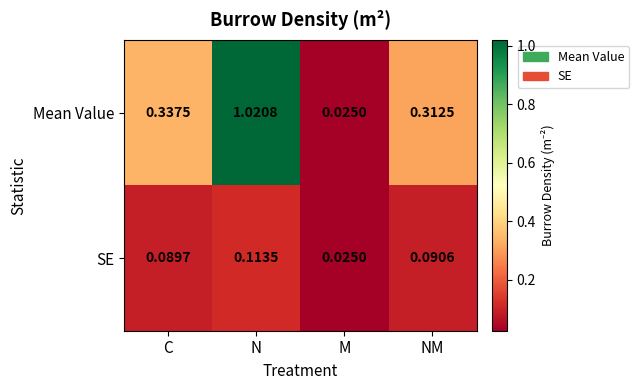

Which series has the largest range (max minus min)?

Mean Value